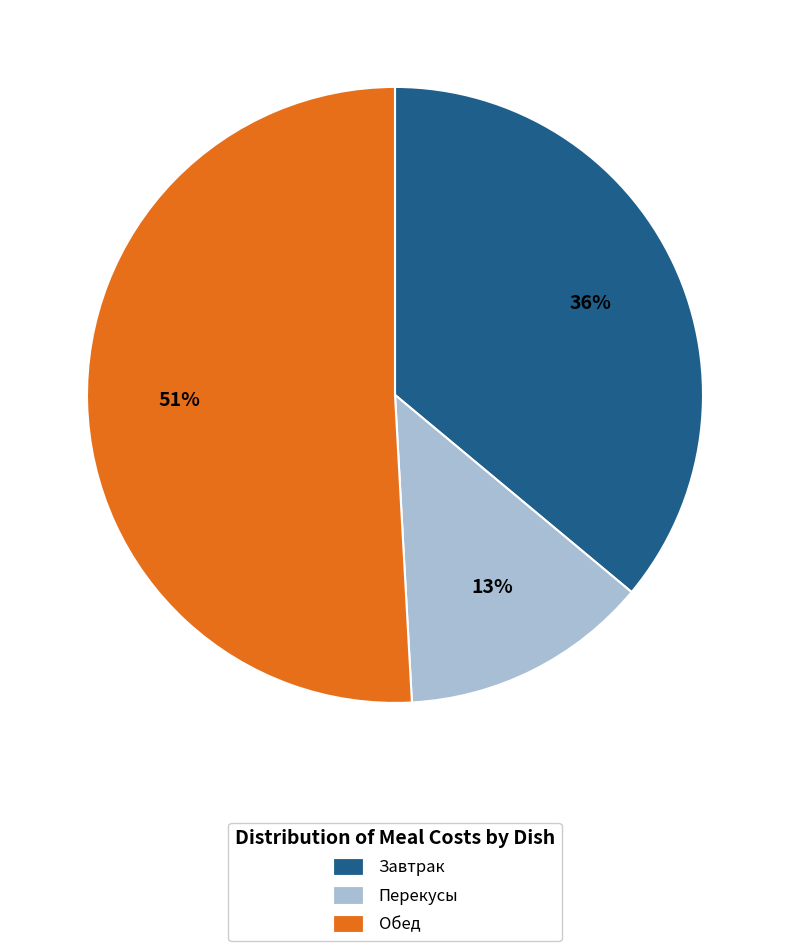

Is it true that Завтрак is 36% of the pie?

True